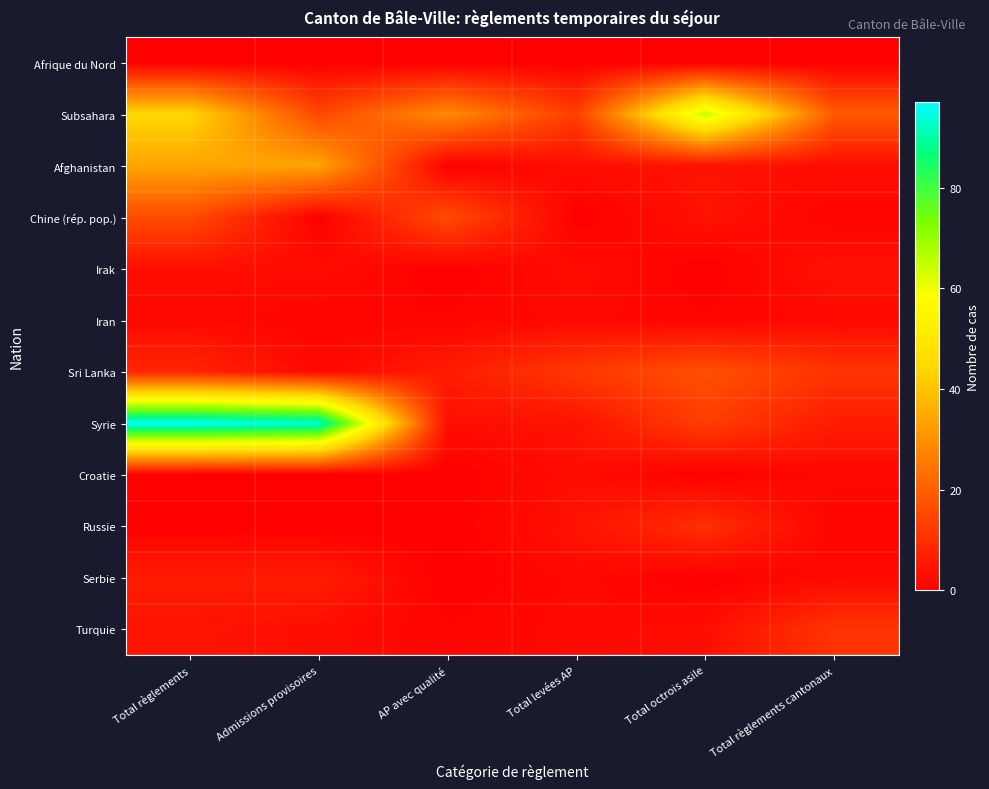

Which label corresponds to the smallest value in the chart?

Total règlements